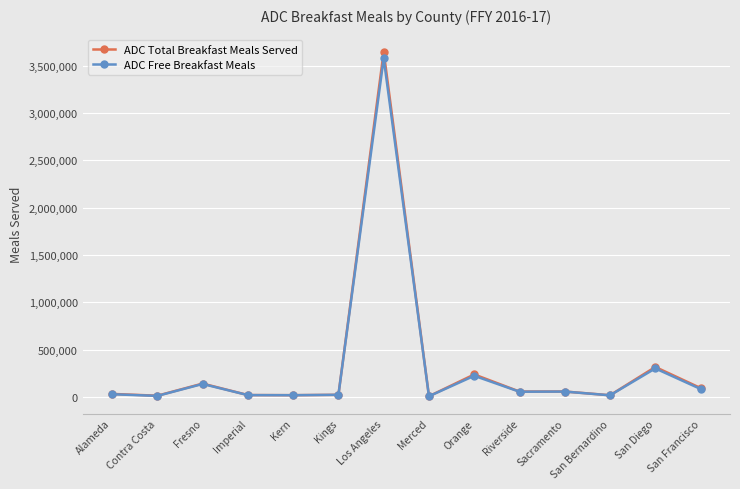

What is the label of the 3rd point from the left?

Fresno